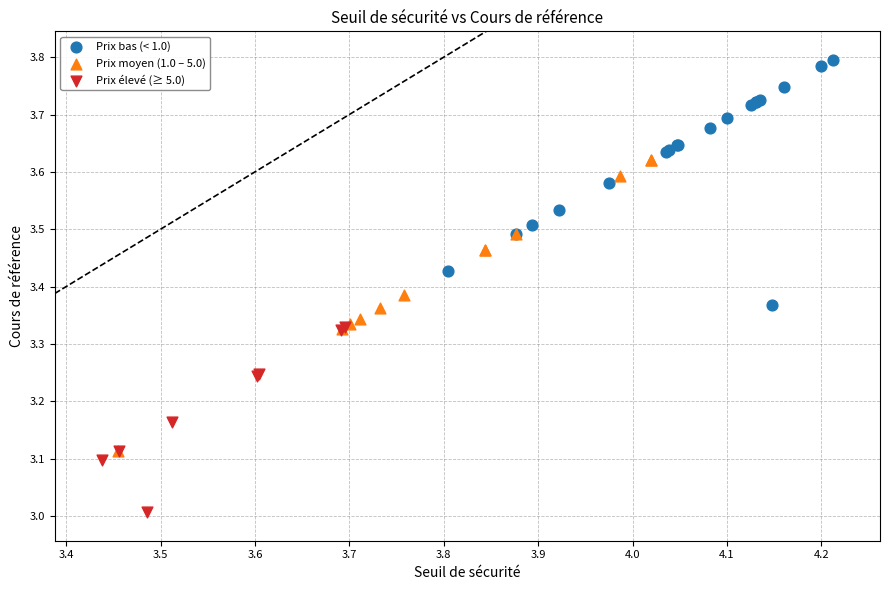

Which series has the widest spread of Y values?

Prix moyen (1.0 – 5.0)